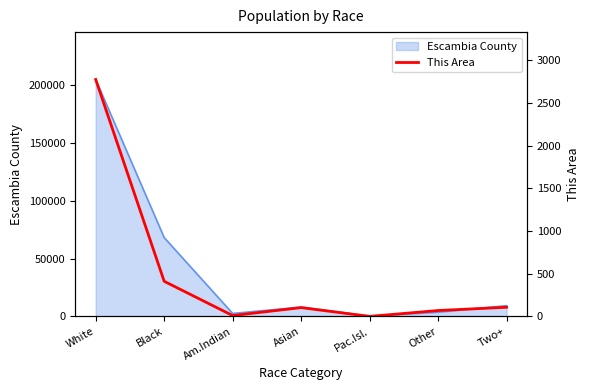

The value of Escambia County at White is 136483. True or false?

False